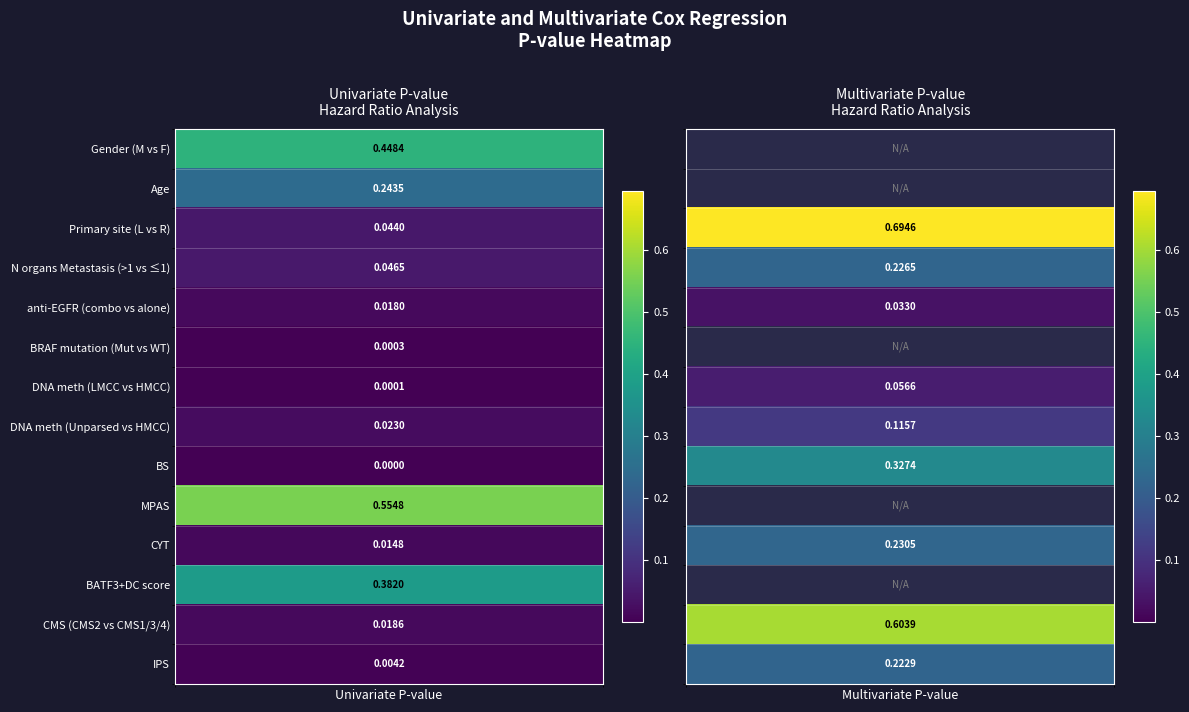

Is it true that the value at univariate_p is 0.4?

True